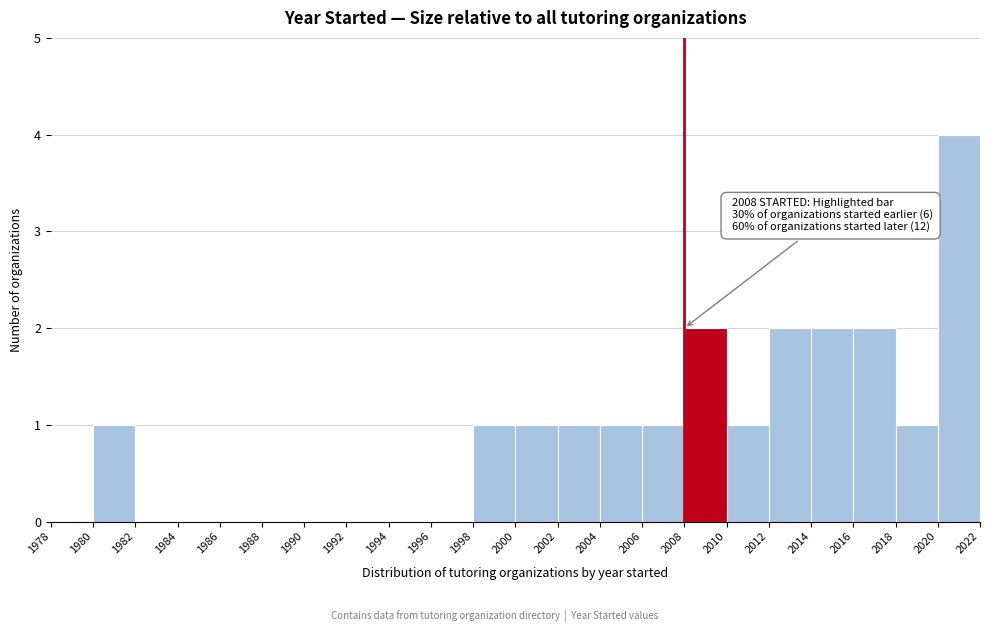

Which range on the x-axis has the tallest bar?

2020 to 2022